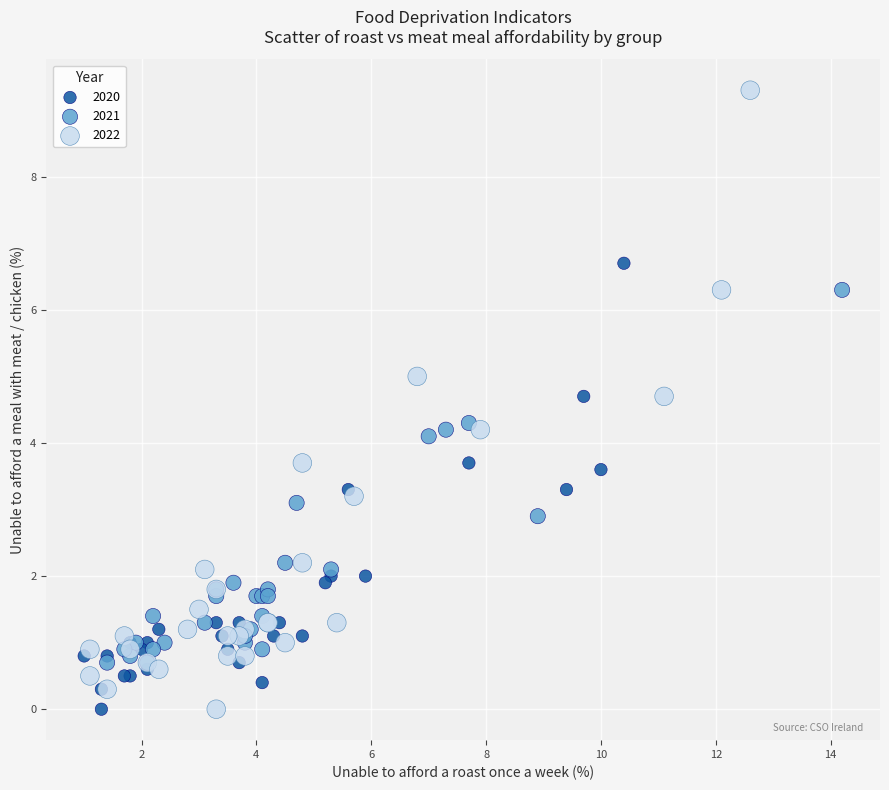

Which series has the largest Y range (max minus min)?

2022